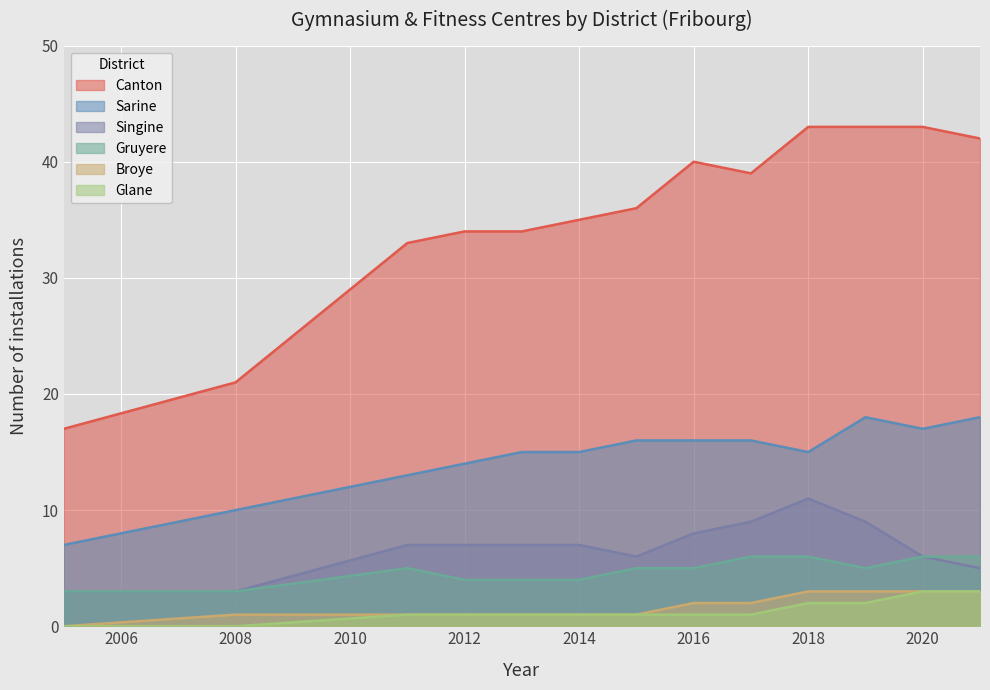

List the labels in order of Gruyere value, smallest first.

2005, 2008, 2012, 2013, 2014, 2011, 2015, 2016, 2019, 2017, 2018, 2020, 2021